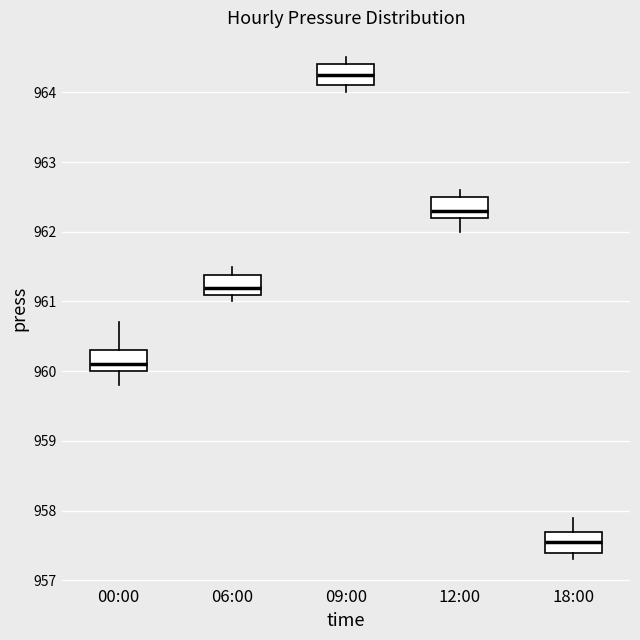

Reading left to right, transcribe this box plot: for each box, give where its median line is, the range the box spans, and where its two whiskers end, as read against the y-axis. The values are not printed on the chart, so give them approximately, as read against the axis.

00:00: median 960.1, box 960.0 to 960.3, whiskers 959.8 to 960.7
06:00: median 961.2, box 961.1 to 961.4, whiskers 961.0 to 961.5
09:00: median 964.3, box 964.1 to 964.4, whiskers 964.0 to 964.5
12:00: median 962.3, box 962.2 to 962.5, whiskers 962.0 to 962.6
18:00: median 957.6, box 957.4 to 957.7, whiskers 957.3 to 957.9